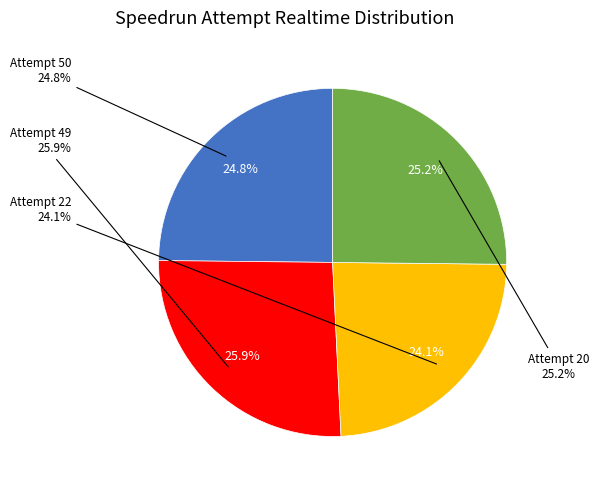

To the nearest percent, what is the difference between the largest and smallest slice percentages?

2%